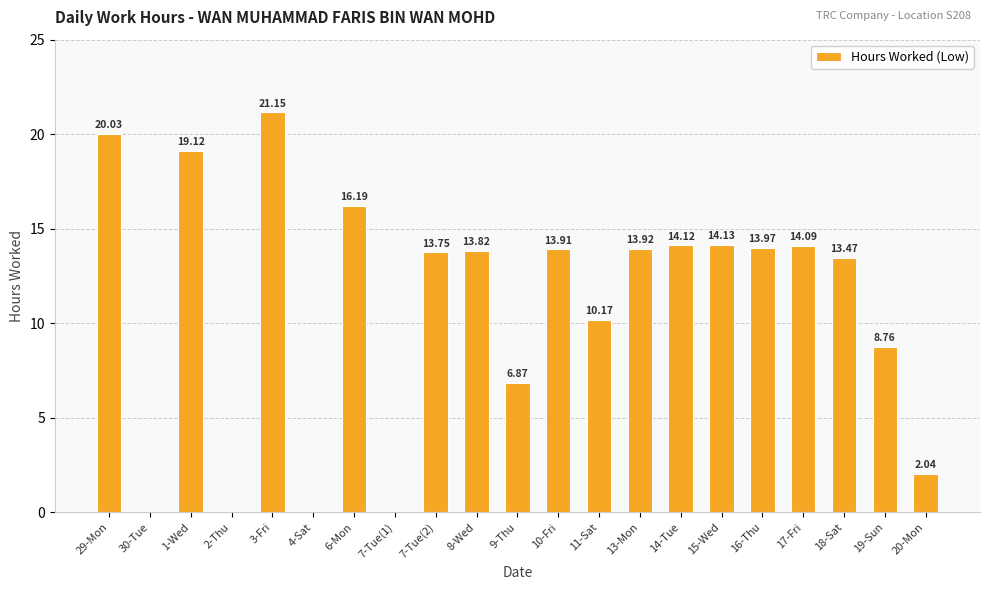

Are the bars horizontal?

No